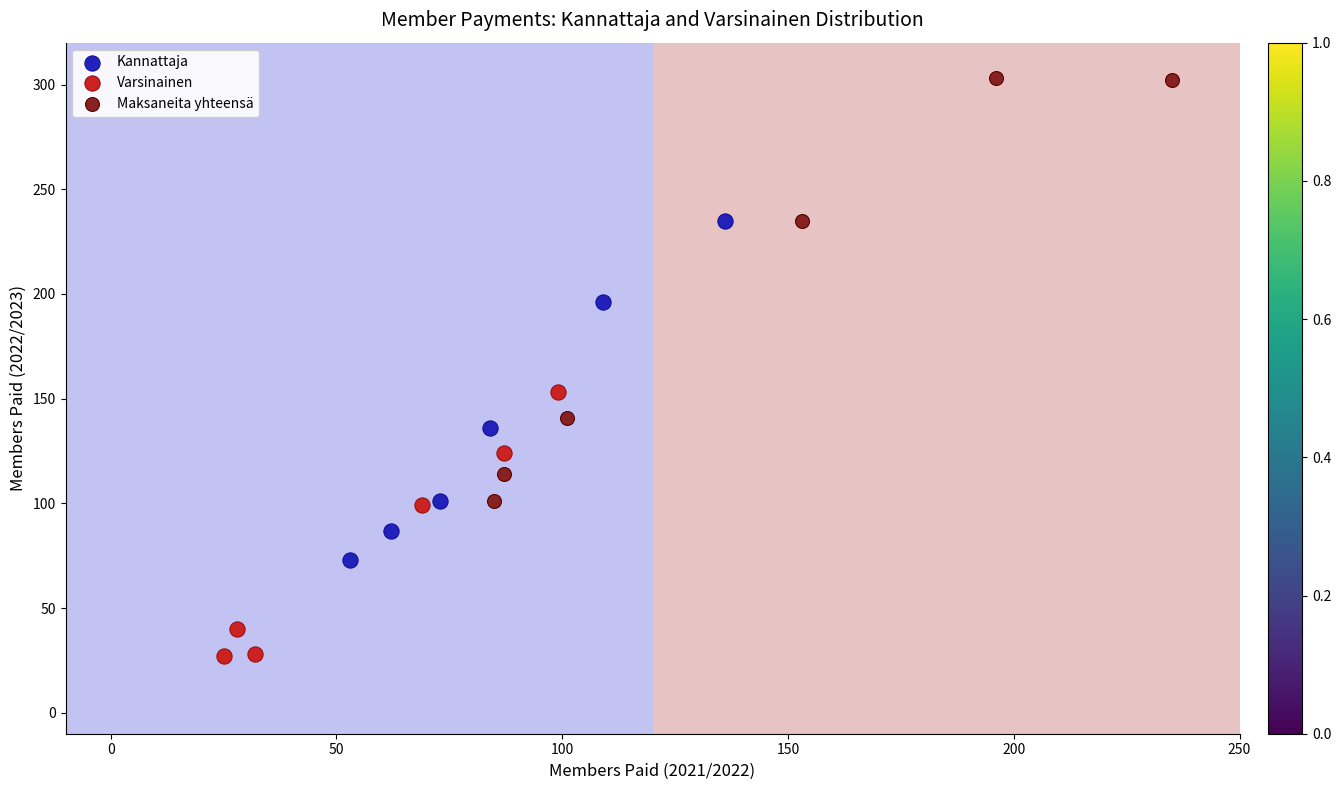

Which series reaches the maximum Y coordinate?

Maksaneita yhteensä